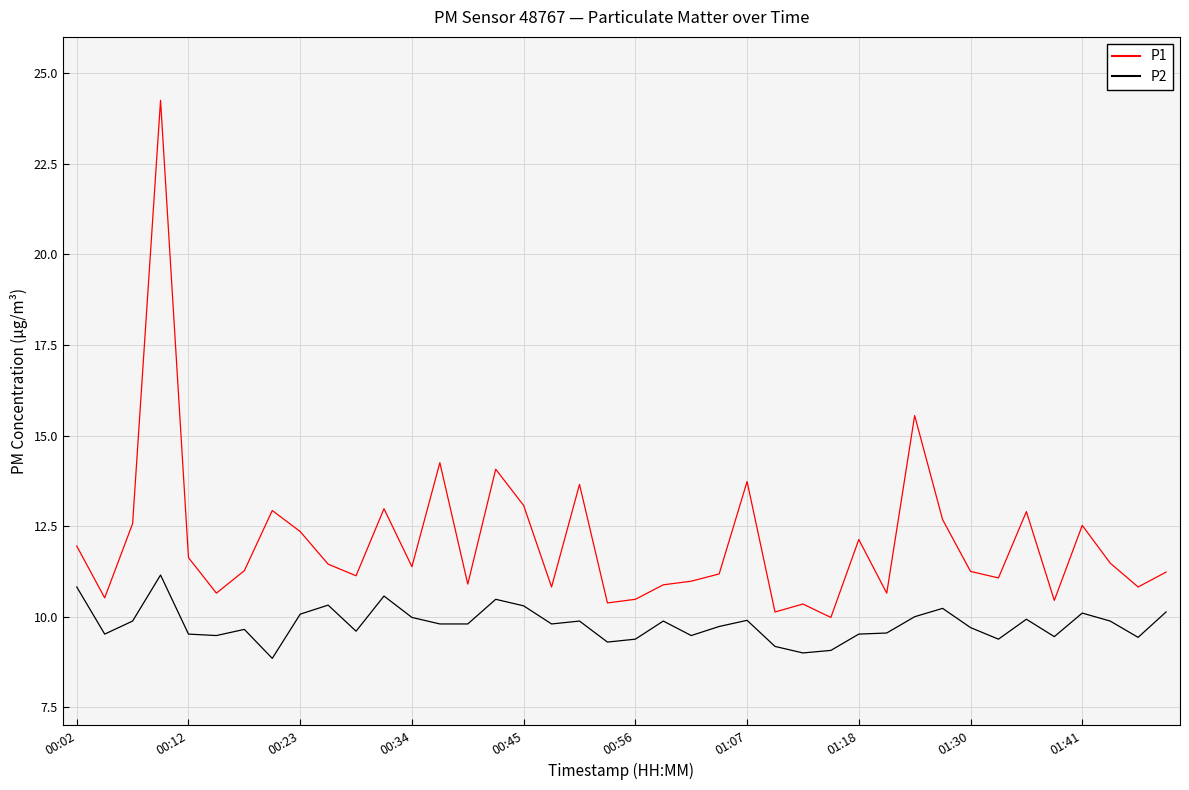

How many lines are shown in the chart?

2